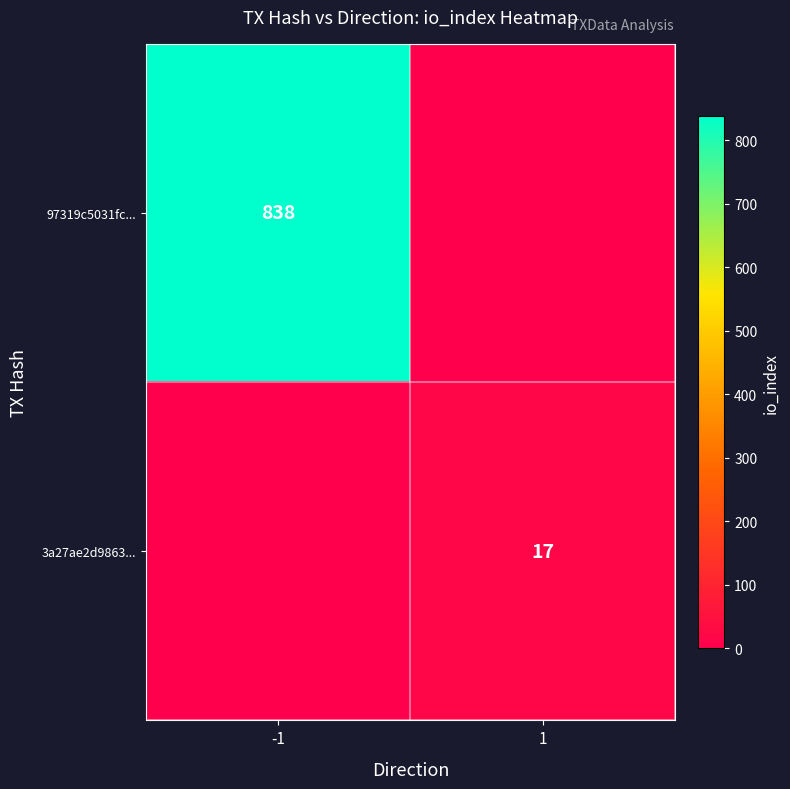

True or false: 97319c5031fc... has a value of 838 at -1.

True